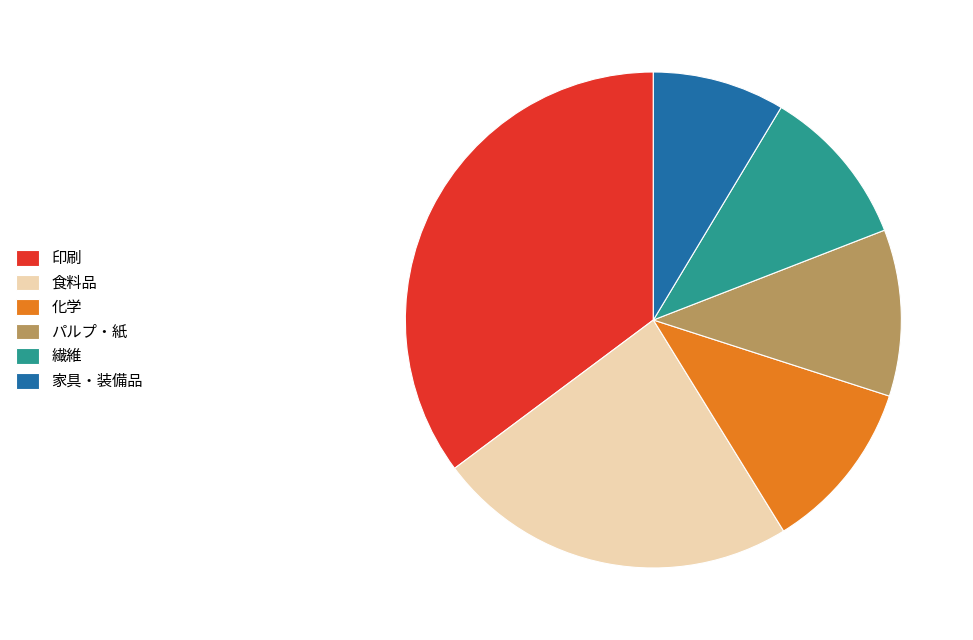

Is it true that 繊維 is 10% of the pie?

True